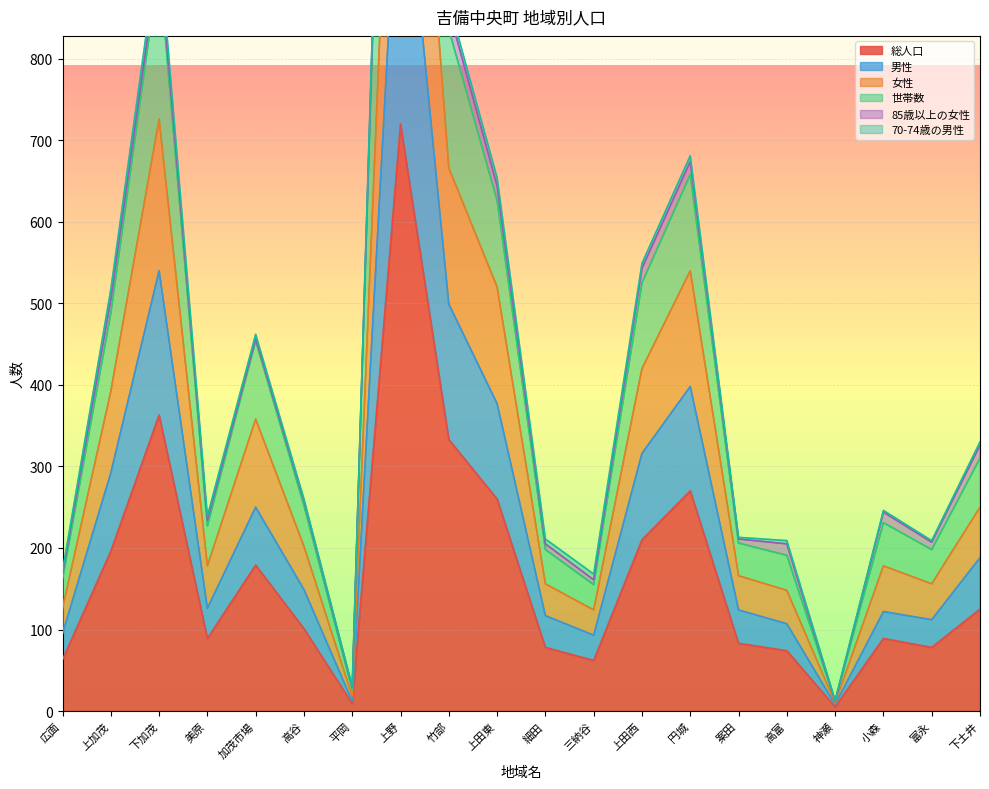

Which category has the highest value in the 総人口 series?

上野